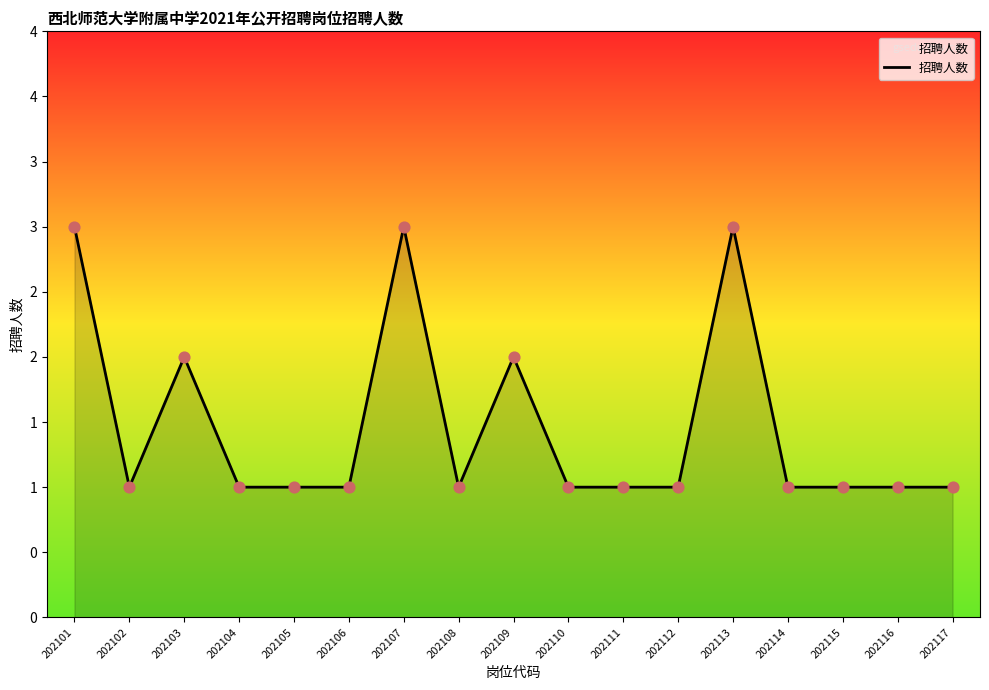

Between 202104 and 202111, which is larger?

202104